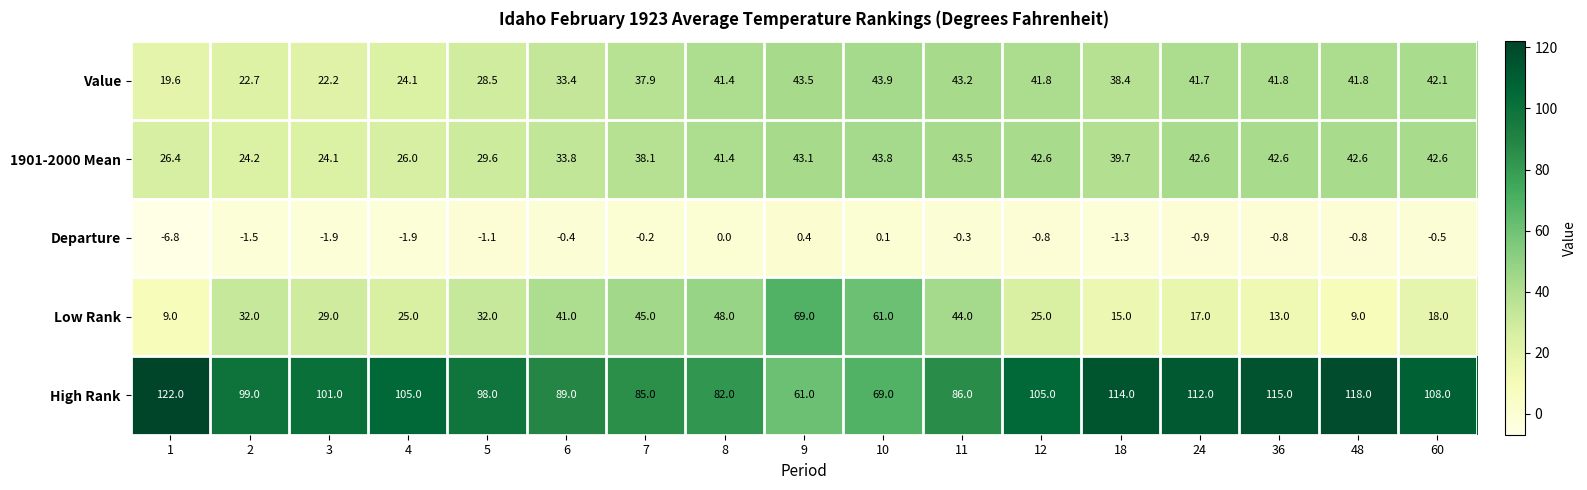

How many categories are shown in the chart?

17